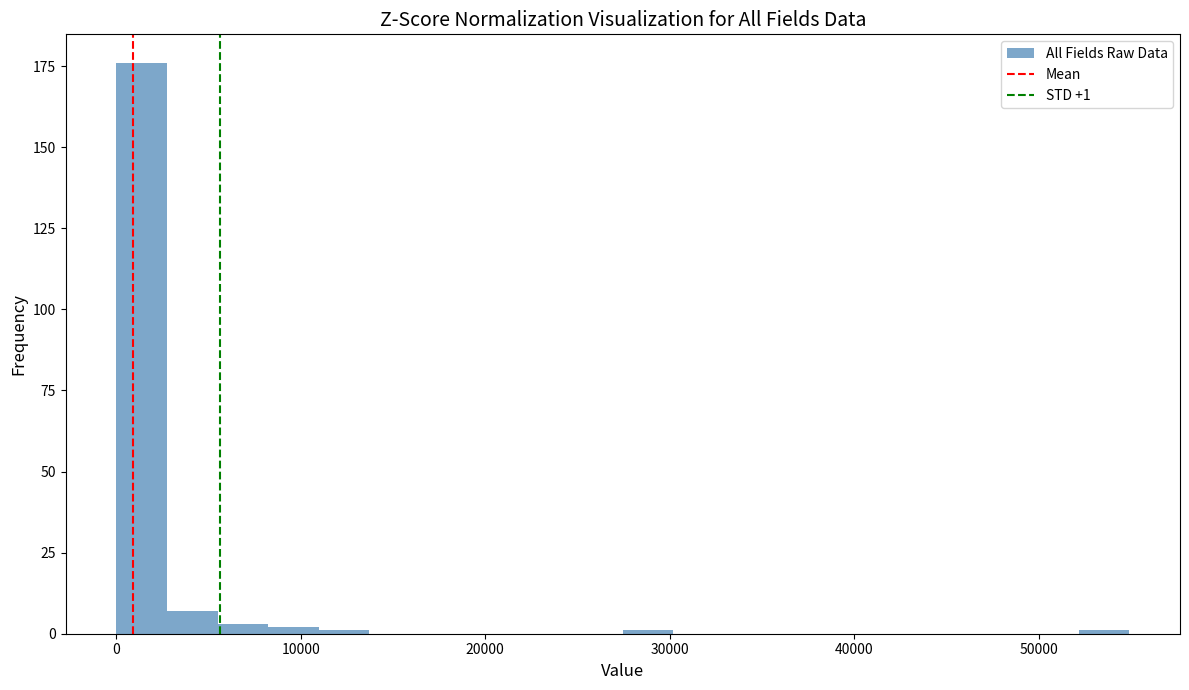

Read against the x-axis, roughly where is the centre of the tallest bar?

1000